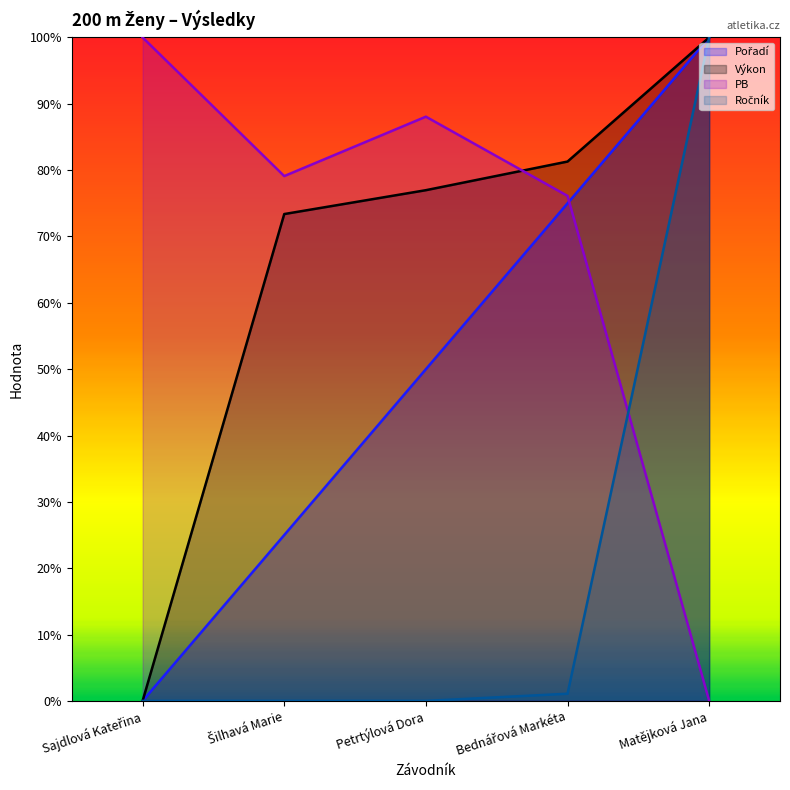

Reading left to right, what are all the values shown in this chart?

Pořadí: 0.0	25.0	50.0	75.0	100.0
Výkon: 0.0	73.4	77.0	81.3	100.0
PB: 100.0	79.1	88.1	76.1	0.0
Ročník: 0.0	0.0	0.0	1.1	100.0